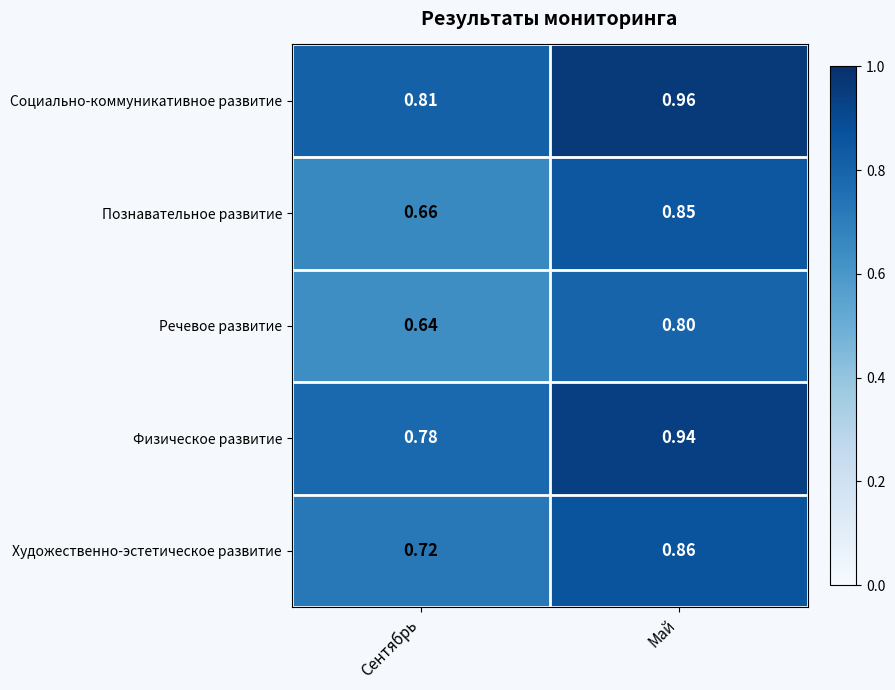

Where is Познавательное развитие nearest to the value 0?

Сентябрь